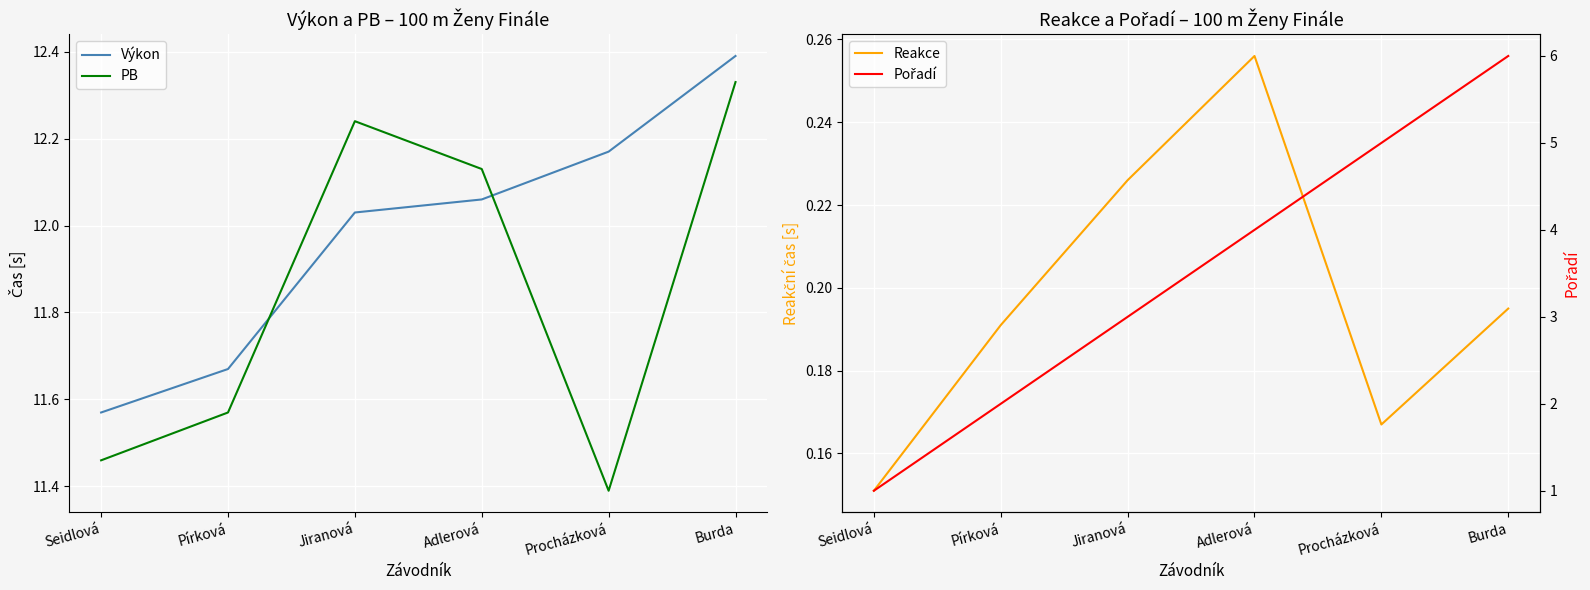

Where is Pořadí nearest to the value 3?

Jiranová